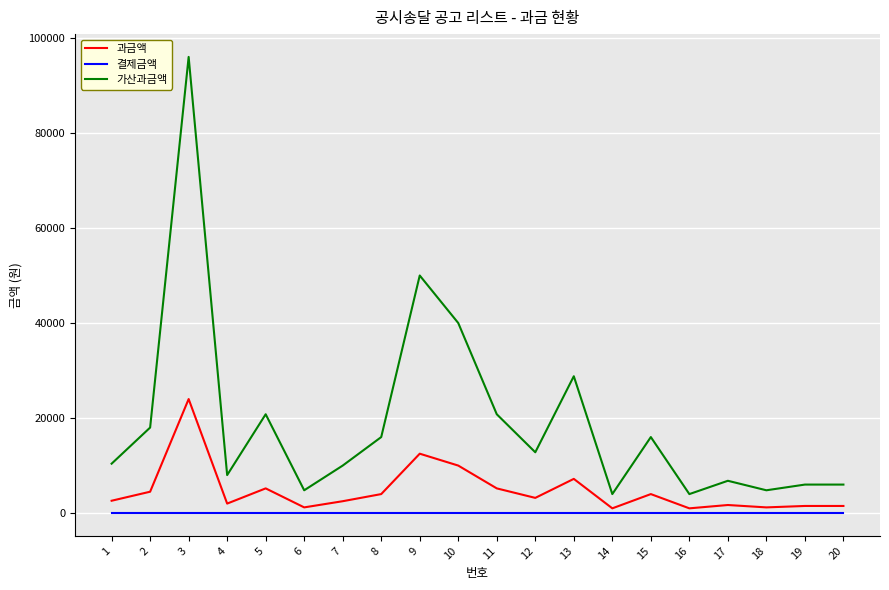

Which series has the largest total across all categories?

가산과금액